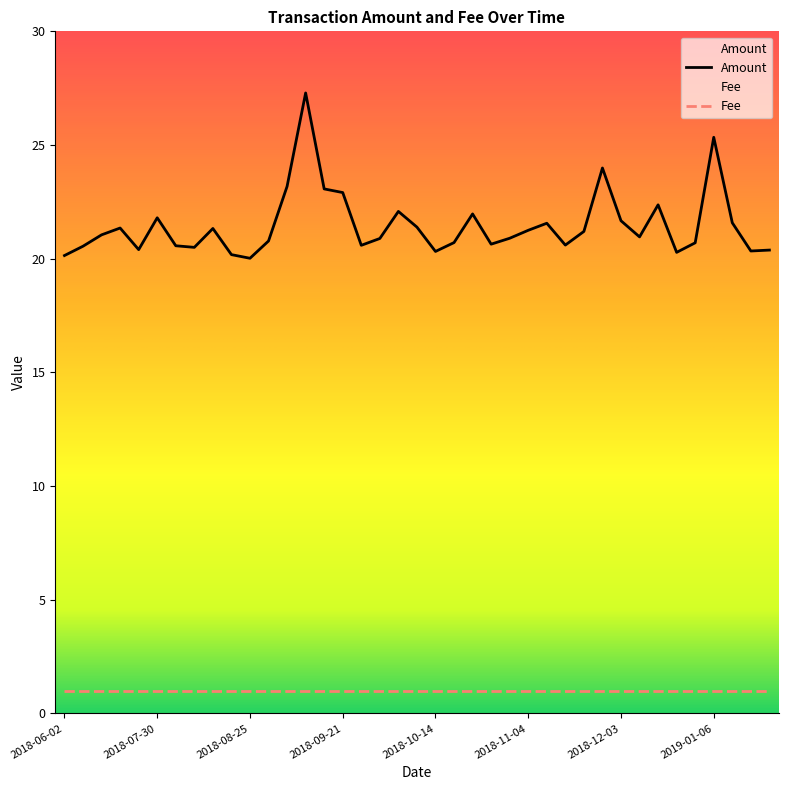

What is the minimum value shown in the chart?

1.0